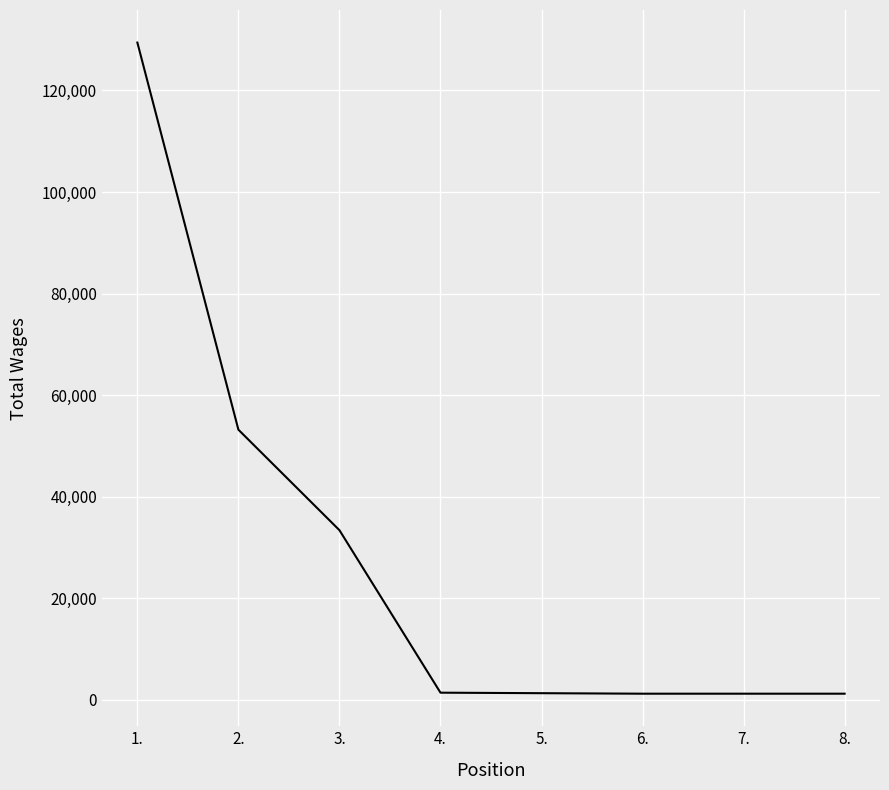

Which has a higher value, 6. or 2.?

2.